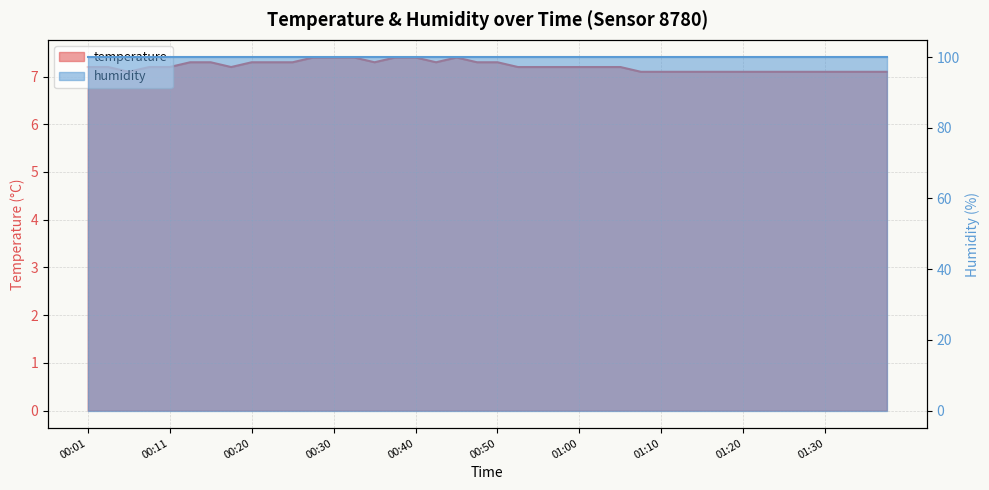

How many interior local valleys (lower than both neighbors) does the data have?

4